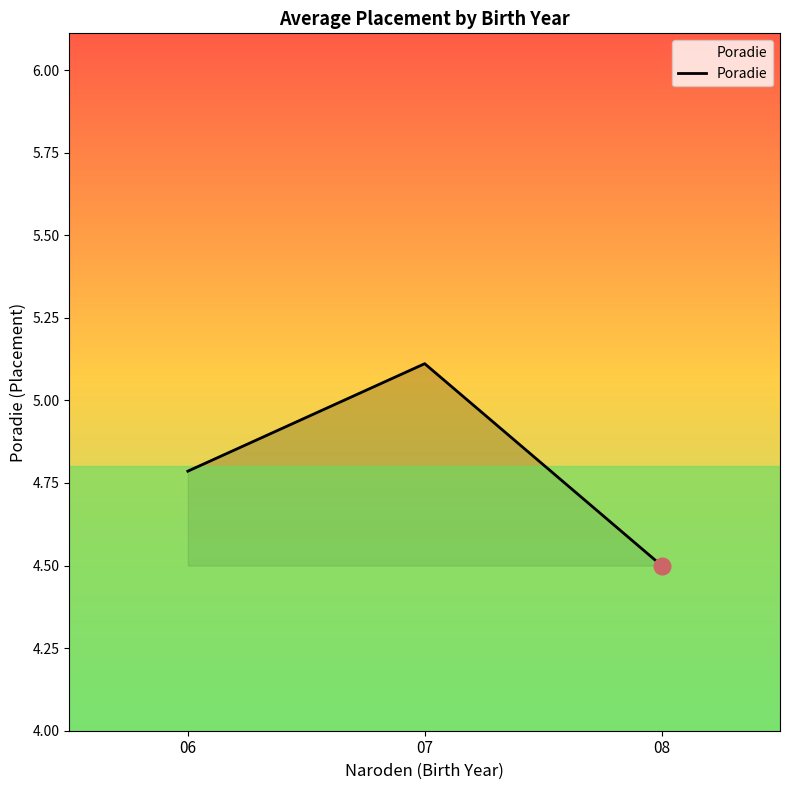

Read the value at 08.

4.5